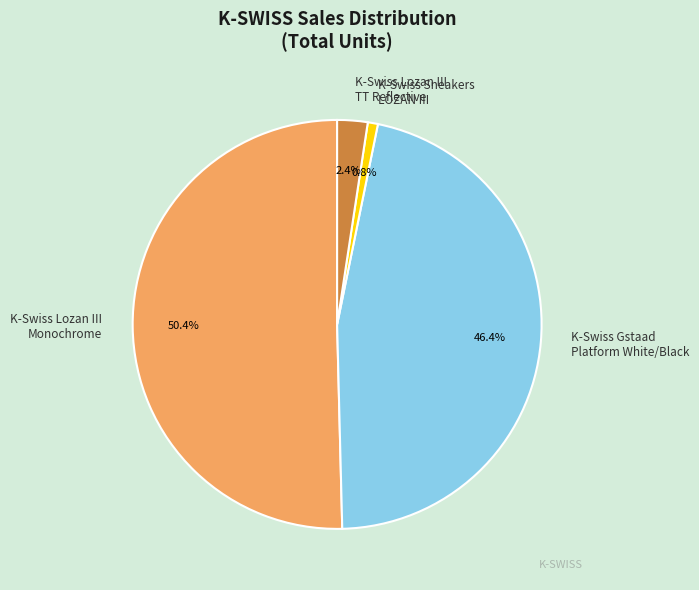

Which category has the smallest portion of the pie?

K-Swiss Sneakers LOZAN III